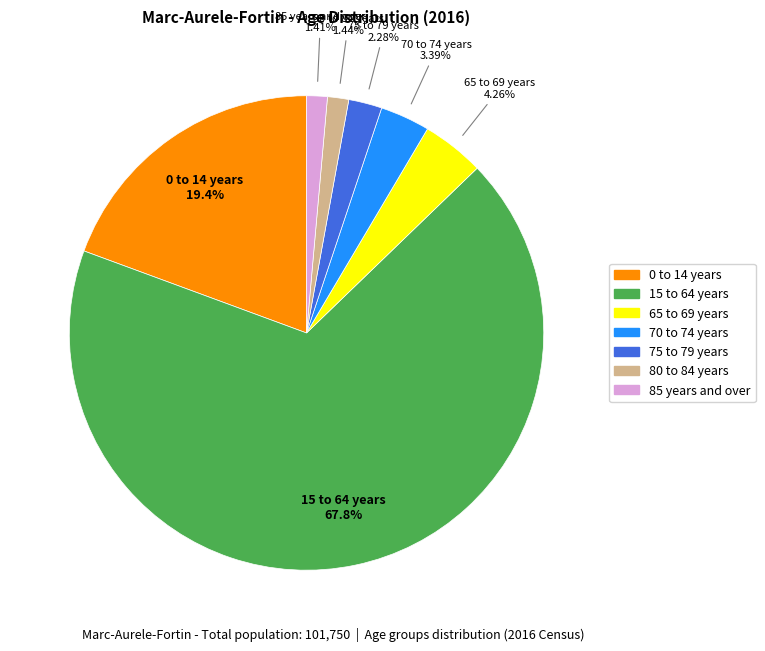

To the nearest percent, what is the difference between the 70 to 74 years and 85 years and over slice percentages?

2%